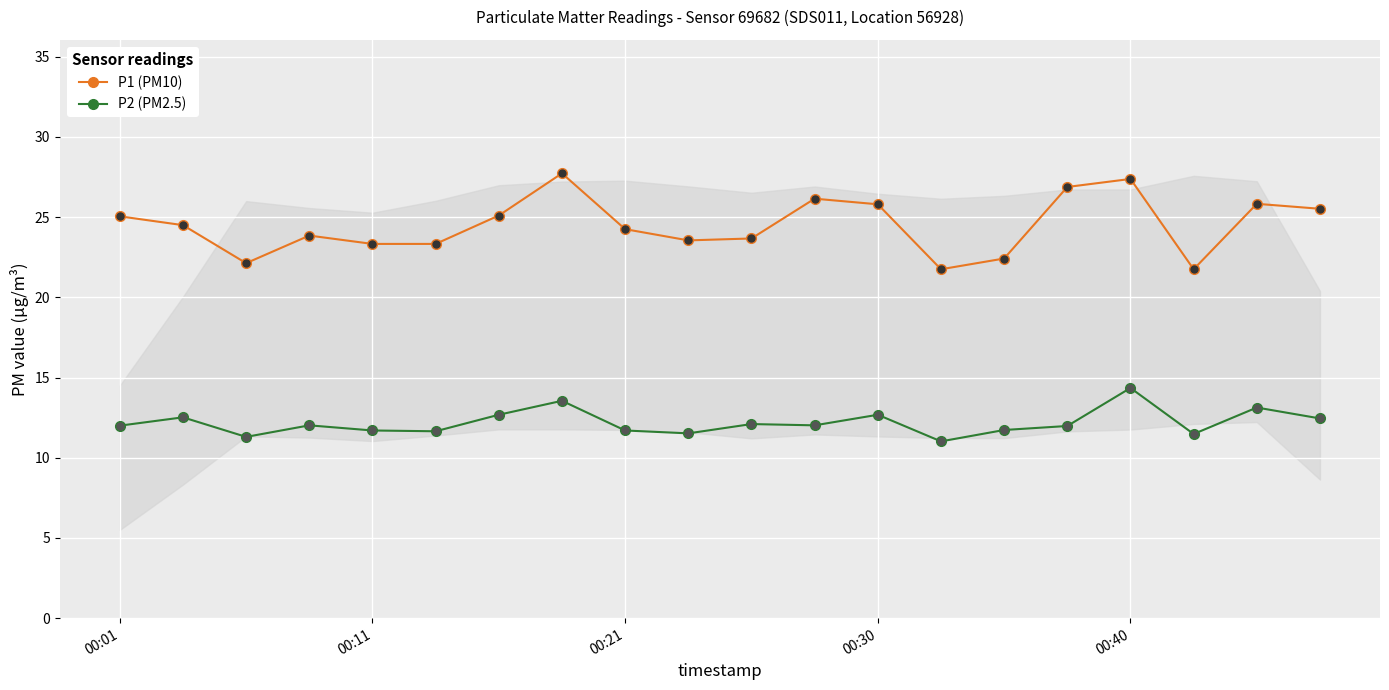

Which series has the largest total across all categories?

P1 (PM10)